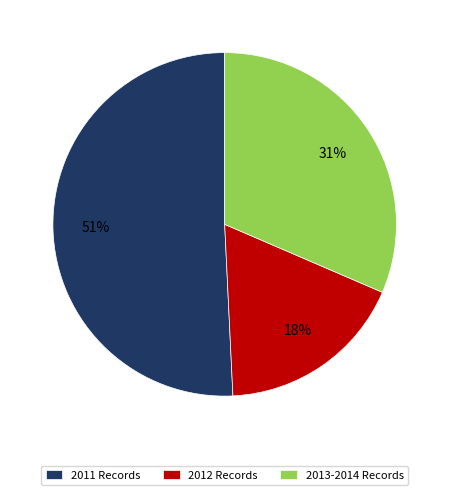

How many segments does this pie chart have?

3